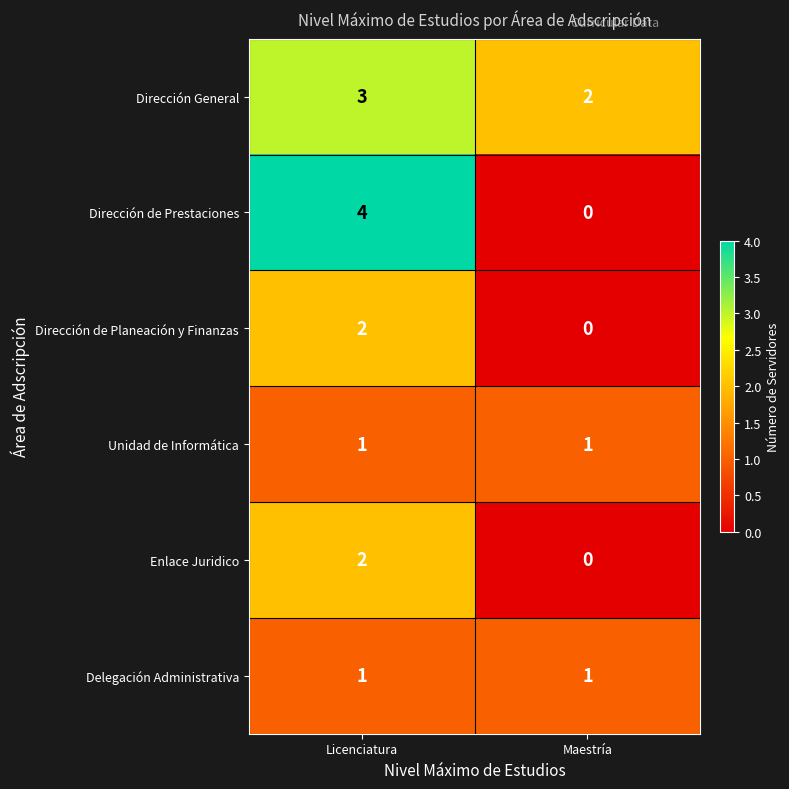

Reading left to right, transcribe all the data shown in this chart.

Dirección General: 3	2
Dirección de Prestaciones: 4	0
Dirección de Planeación y Finanzas: 2	0
Unidad de Informática: 1	1
Enlace Juridico: 2	0
Delegación Administrativa: 1	1